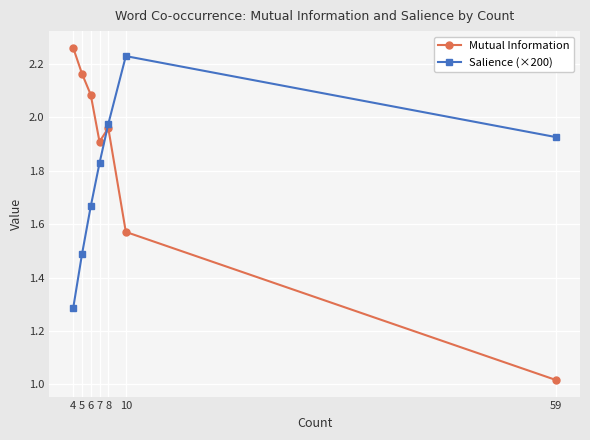

What is the sum of the Salience (×200) values at 7 and 4?

3.1